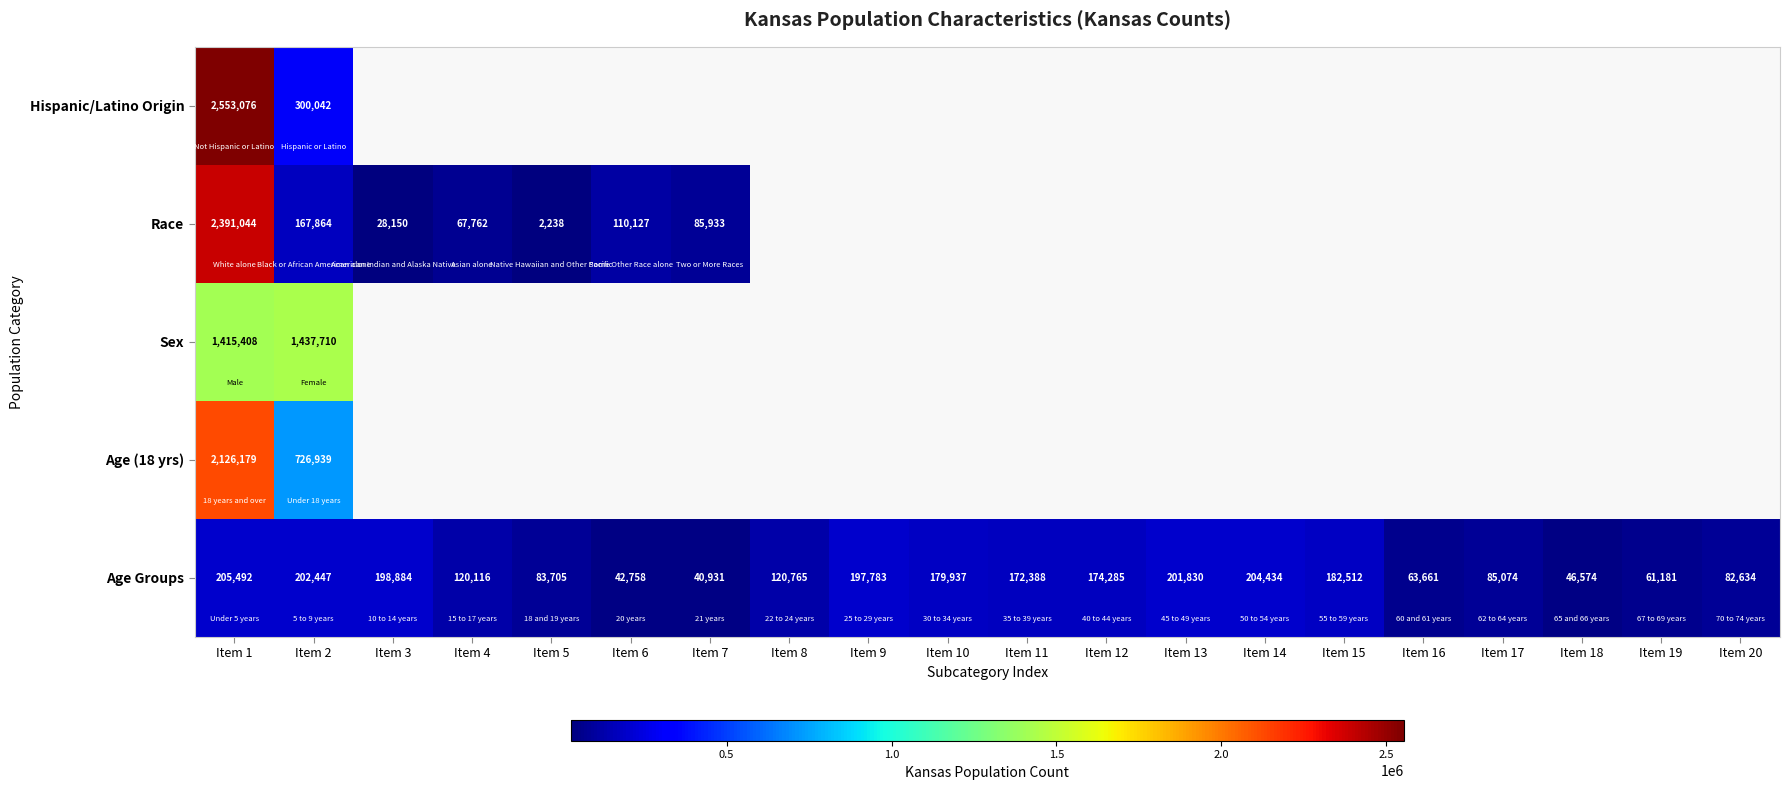

Is the value of Age Groups at Item 14 greater than the value of Age (18 yrs) at Item 1?

No